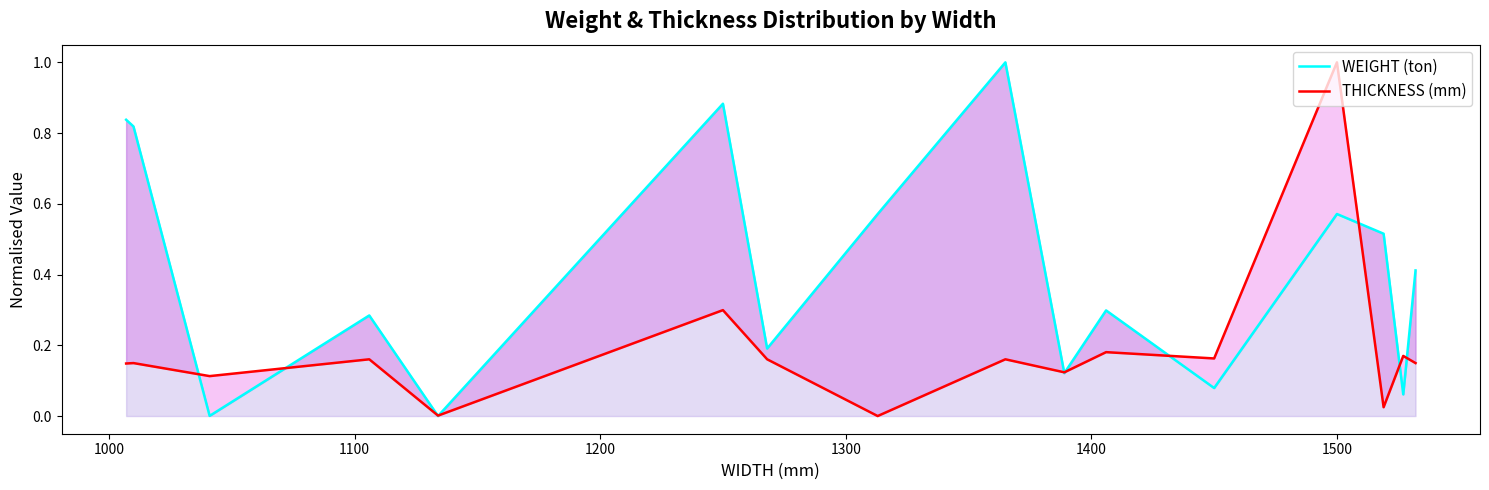

What is the difference between the maximum and second lowest values in the THICKNESS (mm) series?

1.0